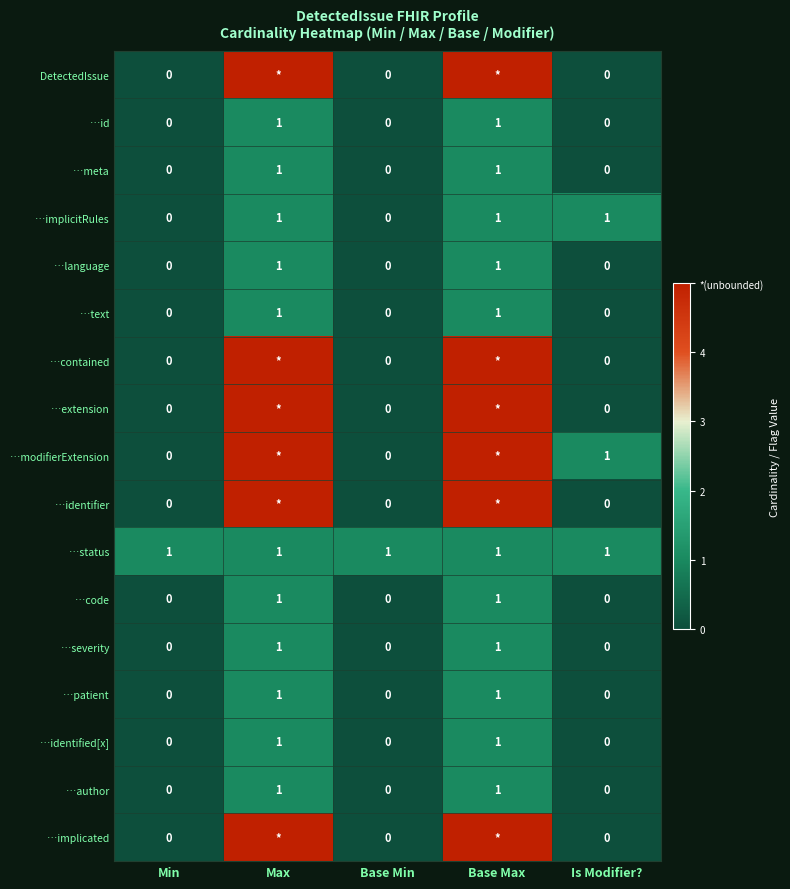

The …language series shows 0 at Base Max. True or false?

False